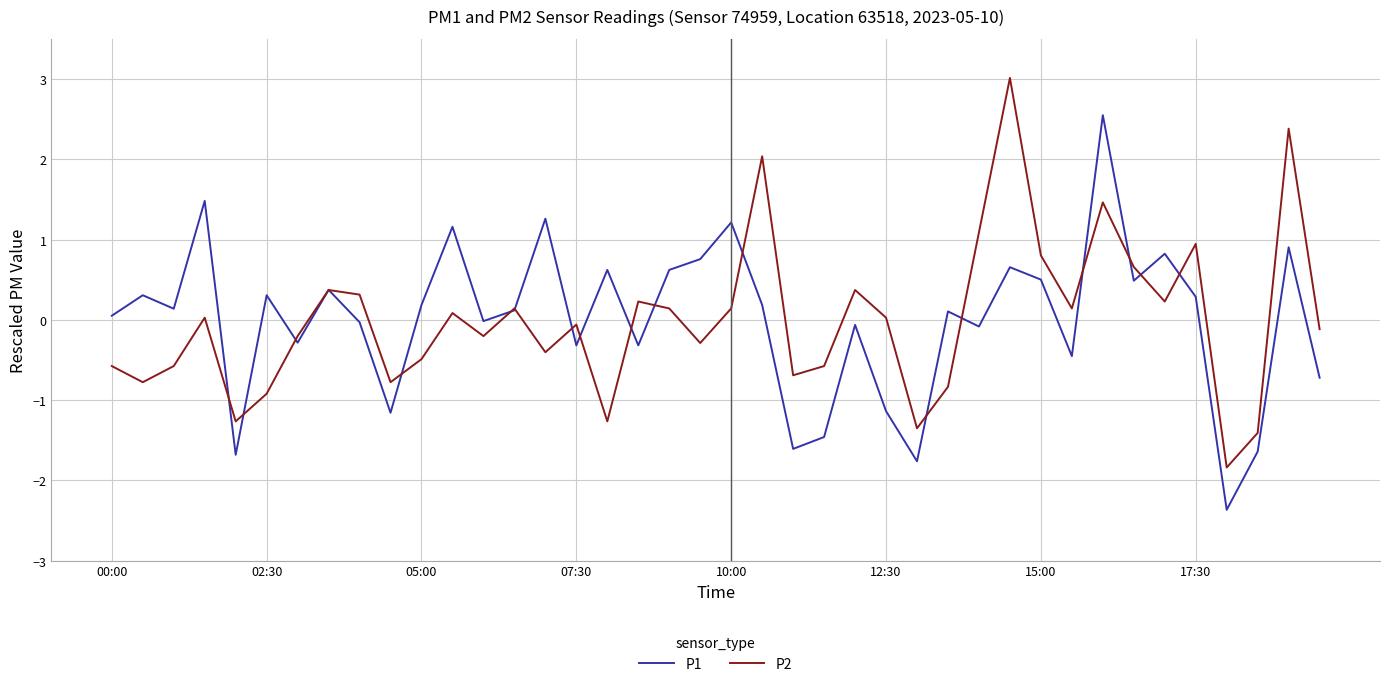

Rank the series by their maximum value, from highest to lowest.

P2, P1